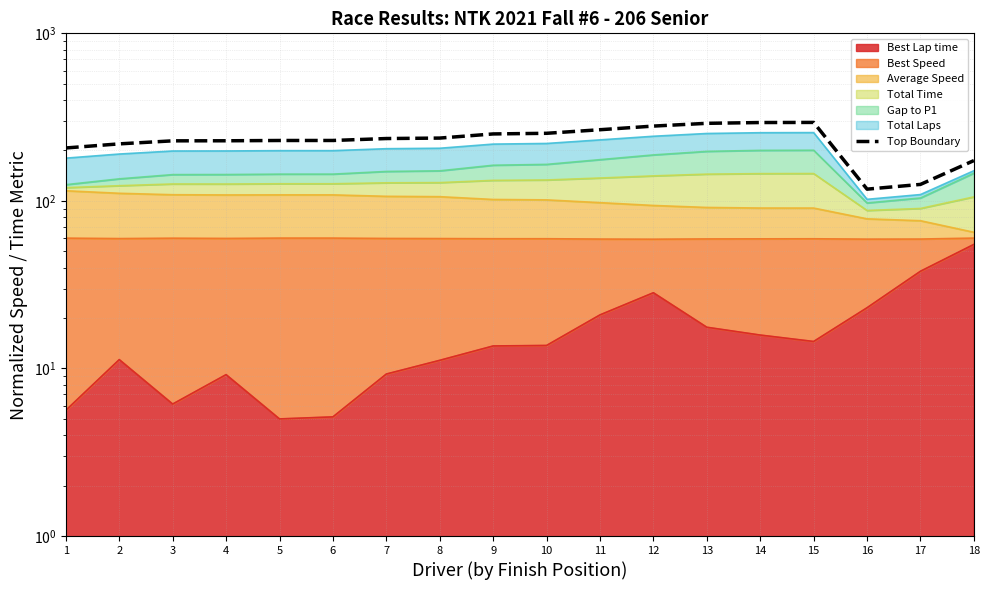

Does the chart display data point markers on the line(s)?

No